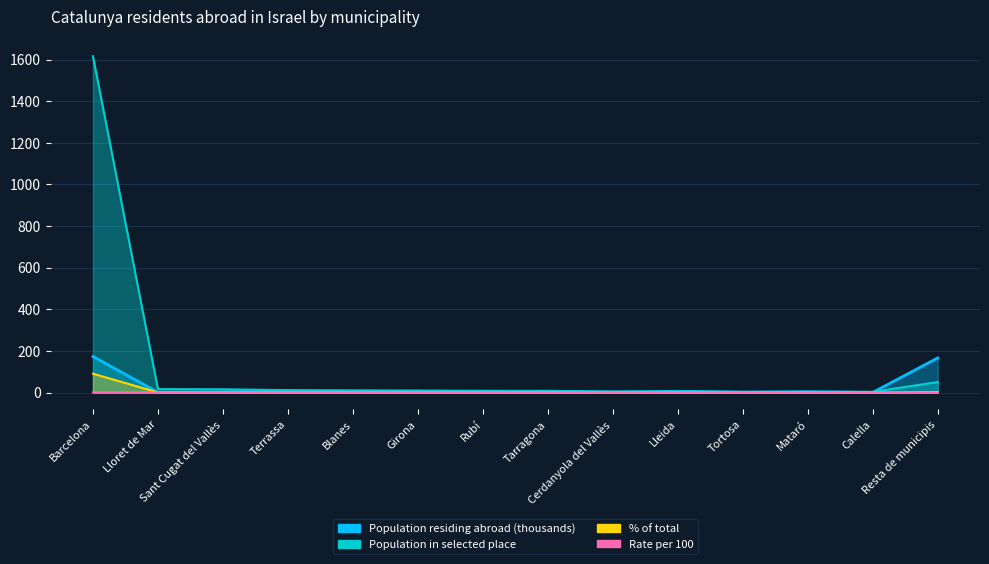

How many lines are shown in the chart?

4